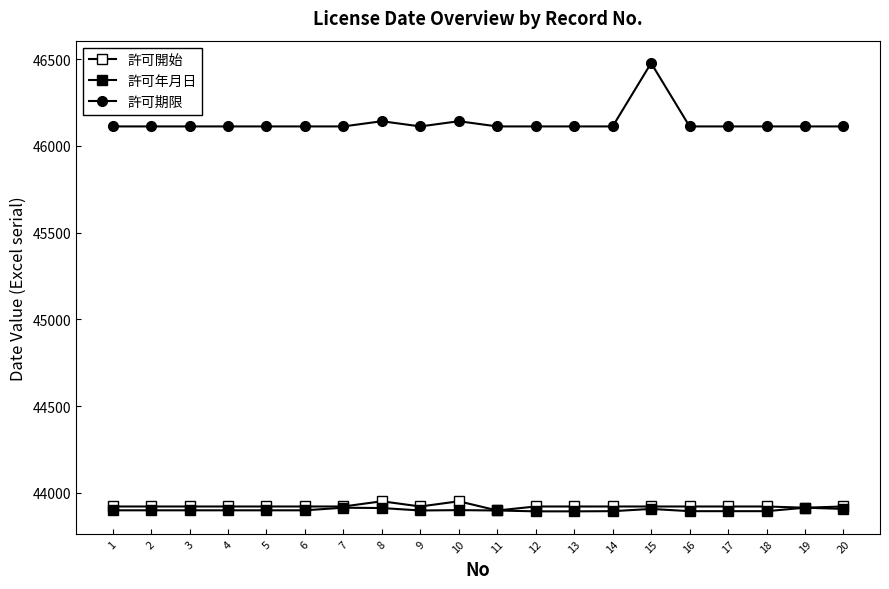

The 許可年月日 series shows 11408 at 16. True or false?

False